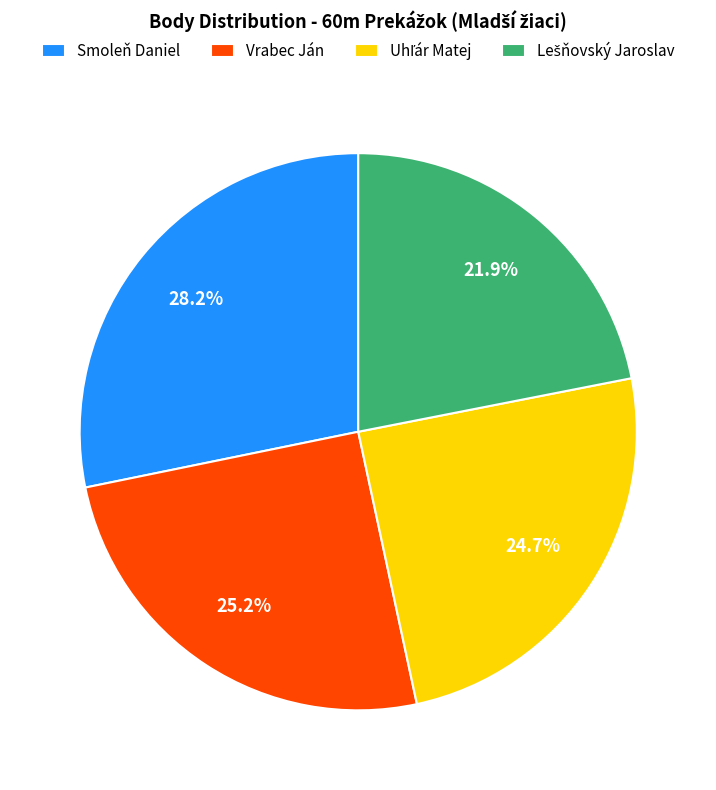

Which slice is the largest?

Smoleň Daniel